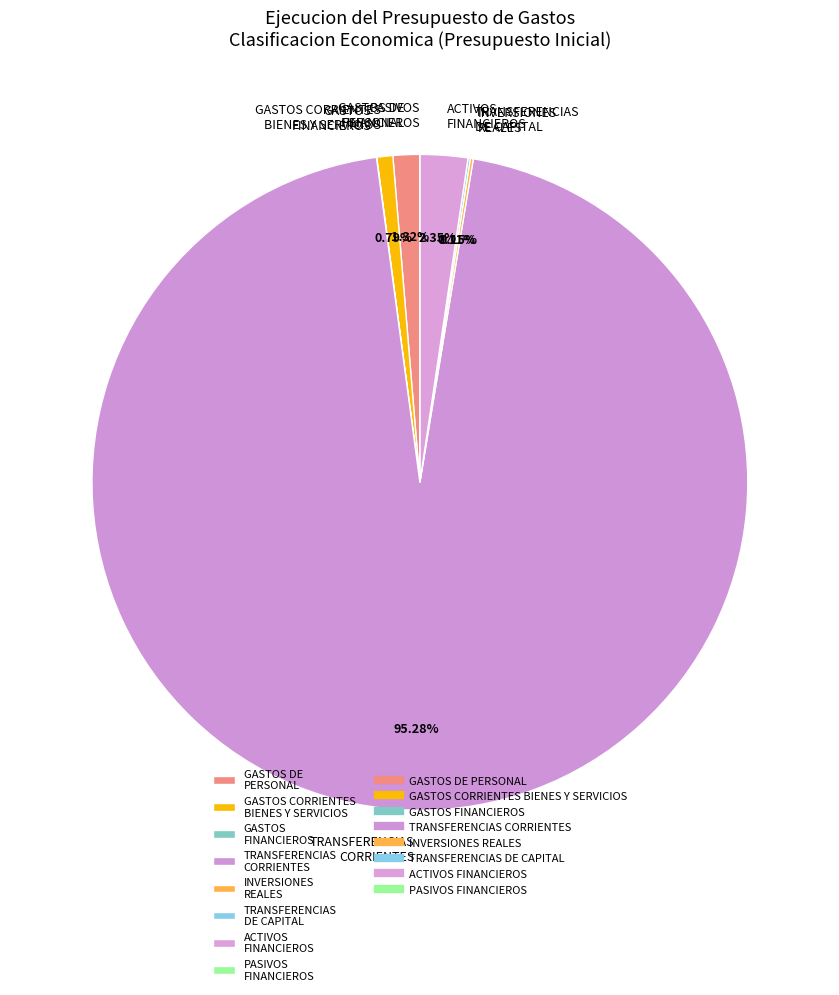

To the nearest percent, what is the average slice percentage?

12%